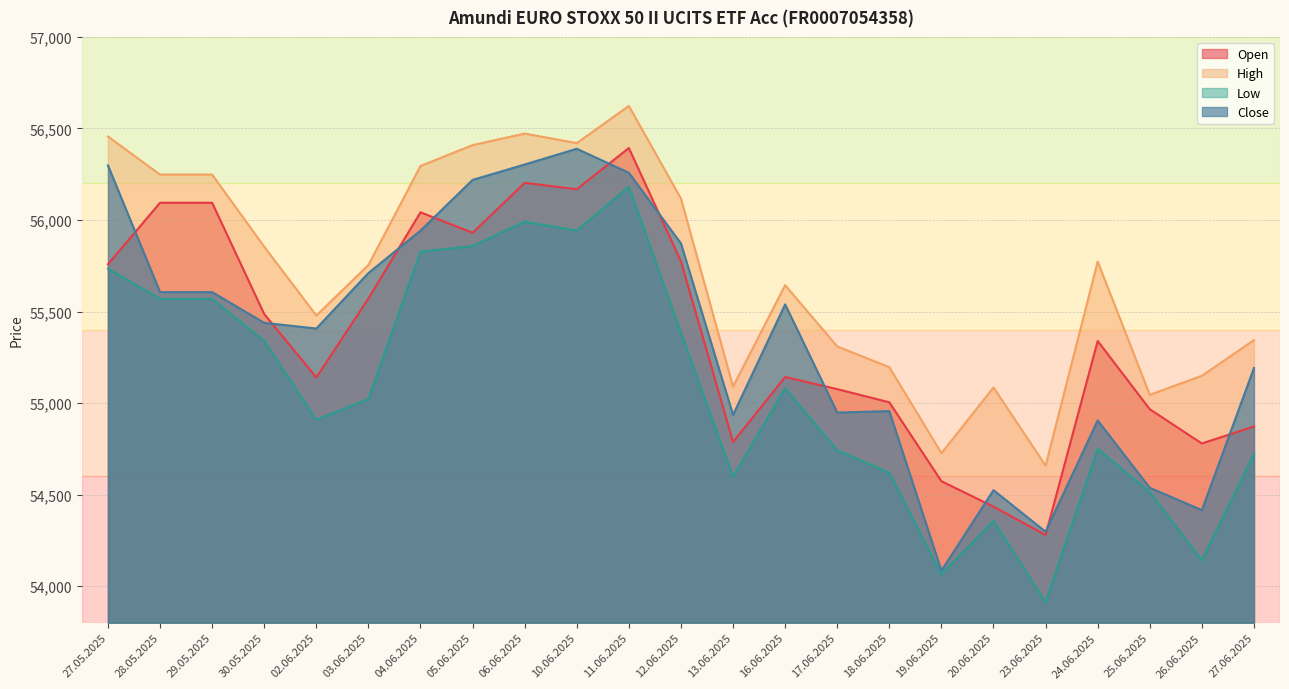

True or false: Open has more than 2 points higher than both neighbors.

True